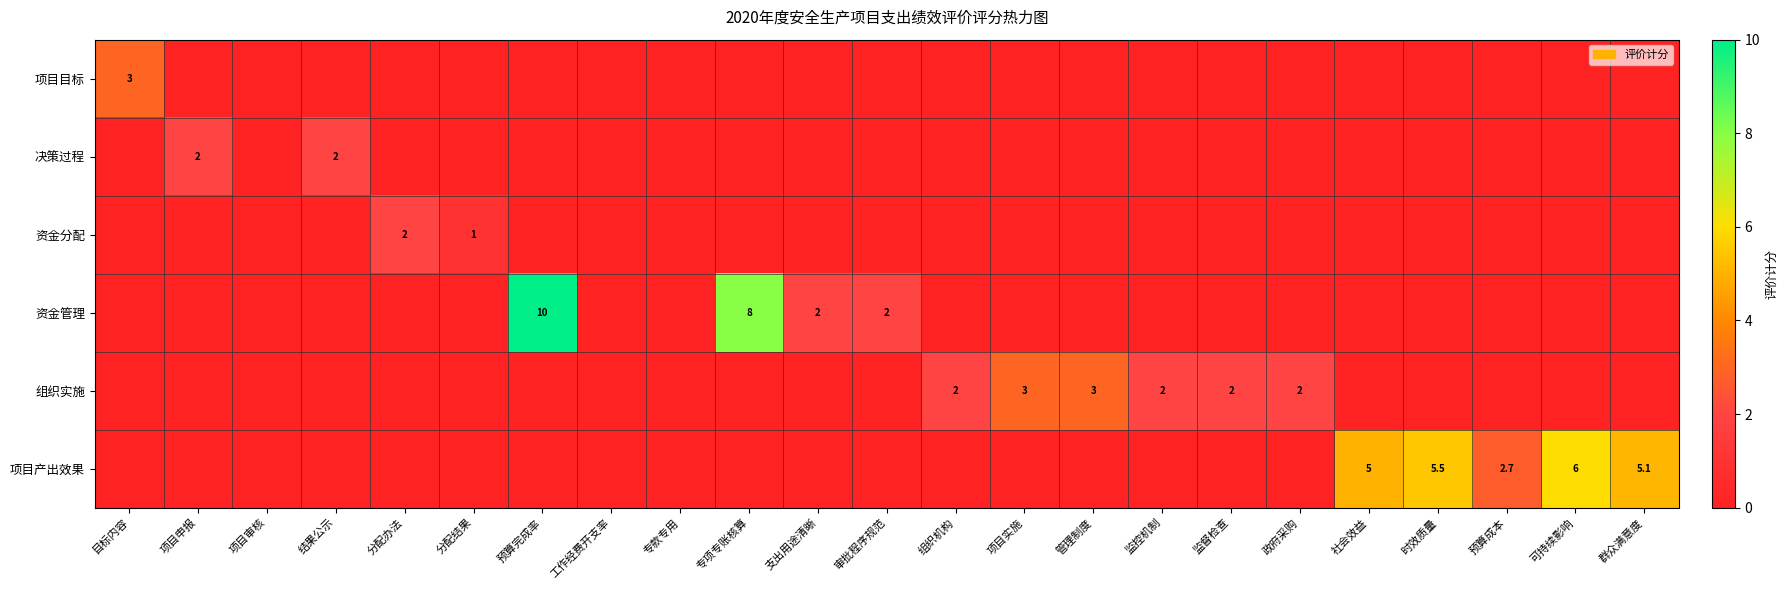

What is the difference between the highest and lowest values at 管理制度?

3.0